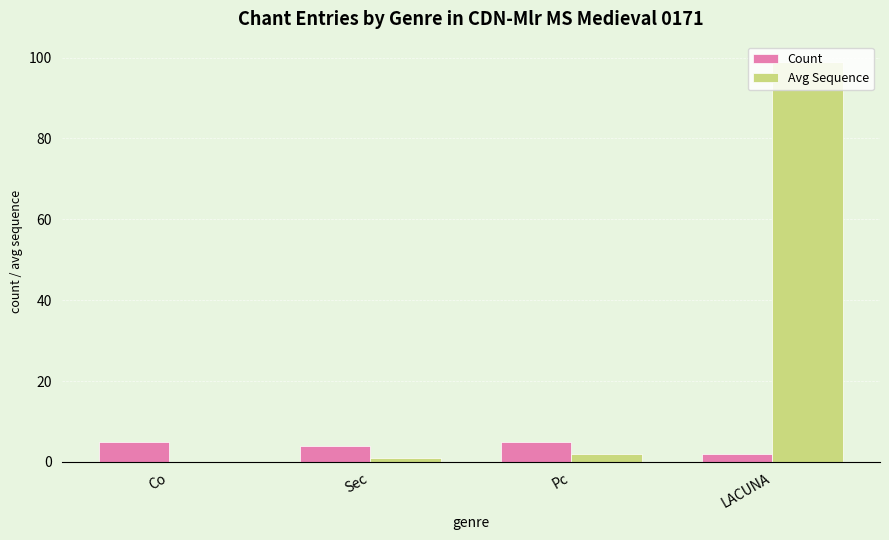

True or false: Avg Sequence has a value of 39 at Co.

False